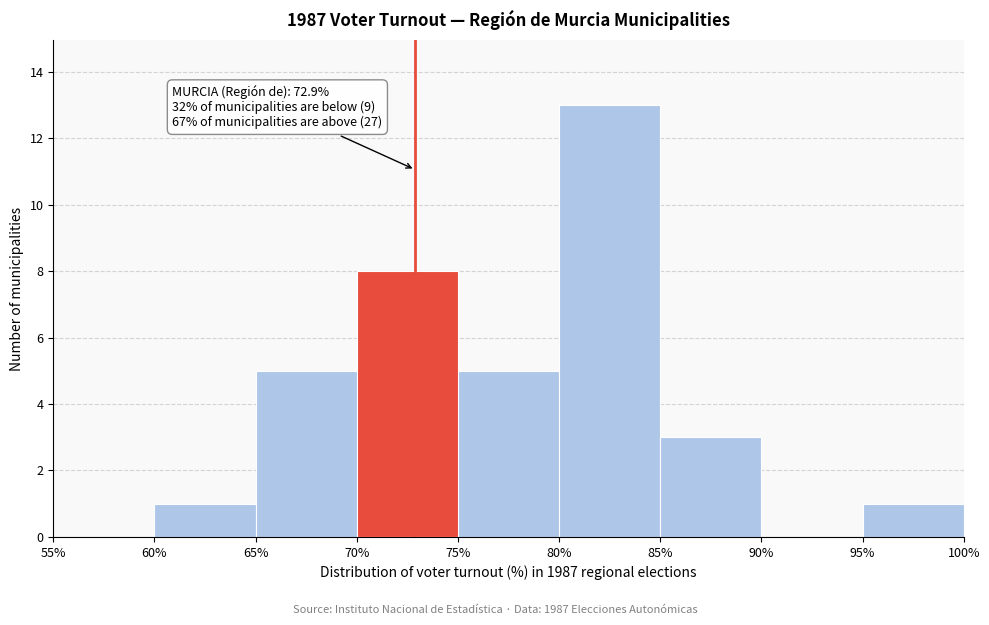

Over which range of the x-axis is the bar tallest?

80% to 85%